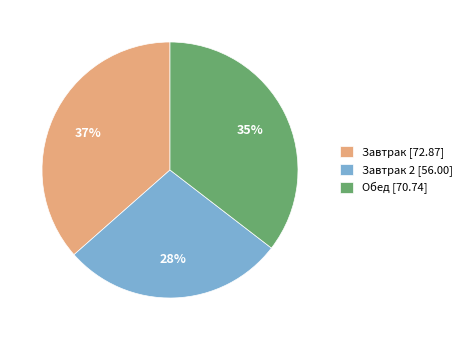

Combined, do Обед [70.74] and Завтрак 2 [56.00] account for over 50%?

Yes